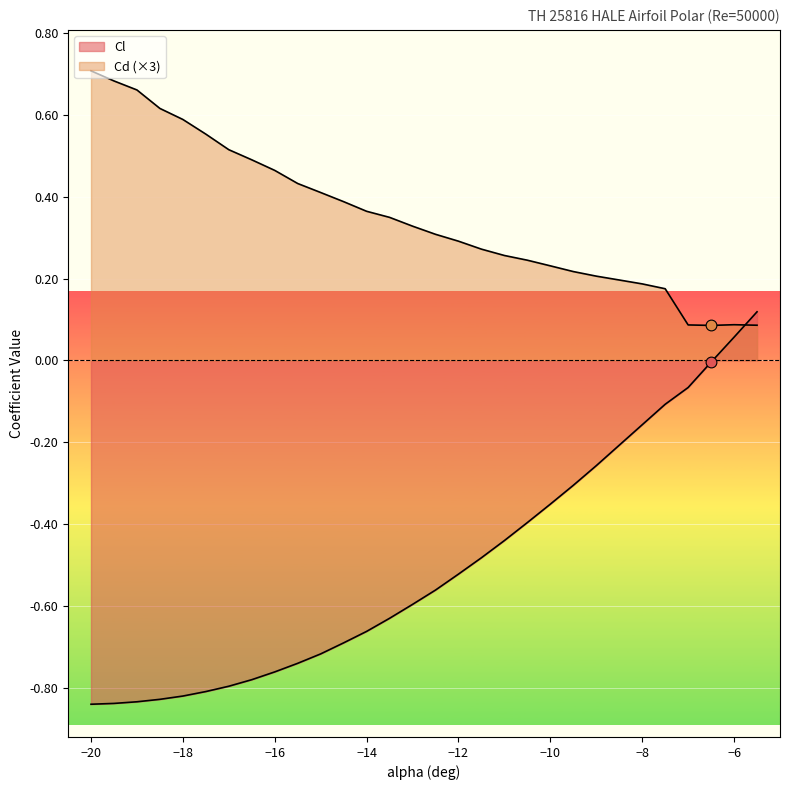

Which series reaches the maximum Y coordinate?

Cd